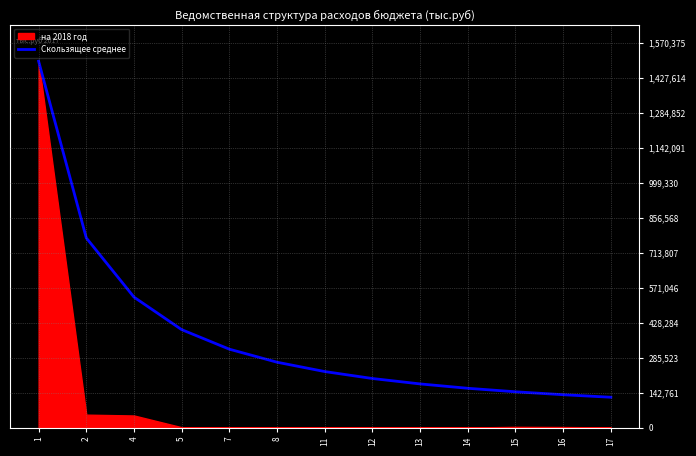

At which category does the chart reach its minimum across all series?

17